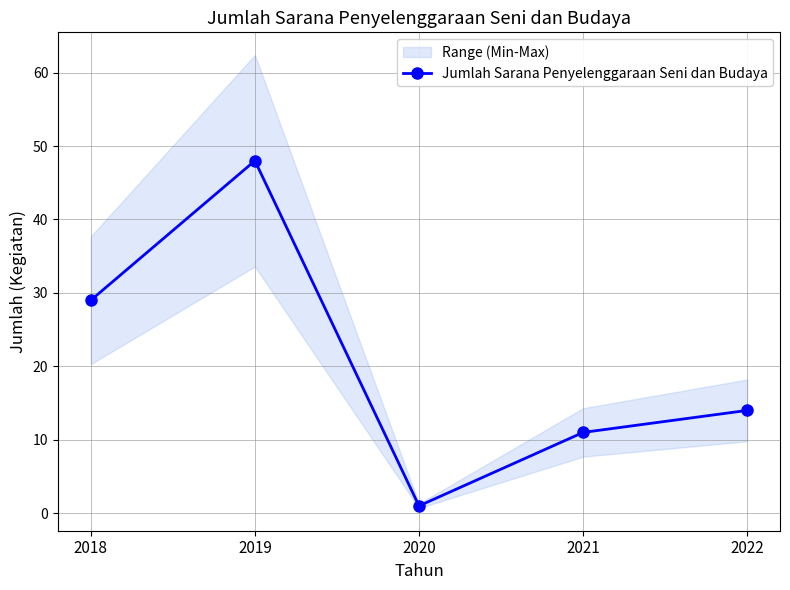

What is the maximum value shown in the chart?

48